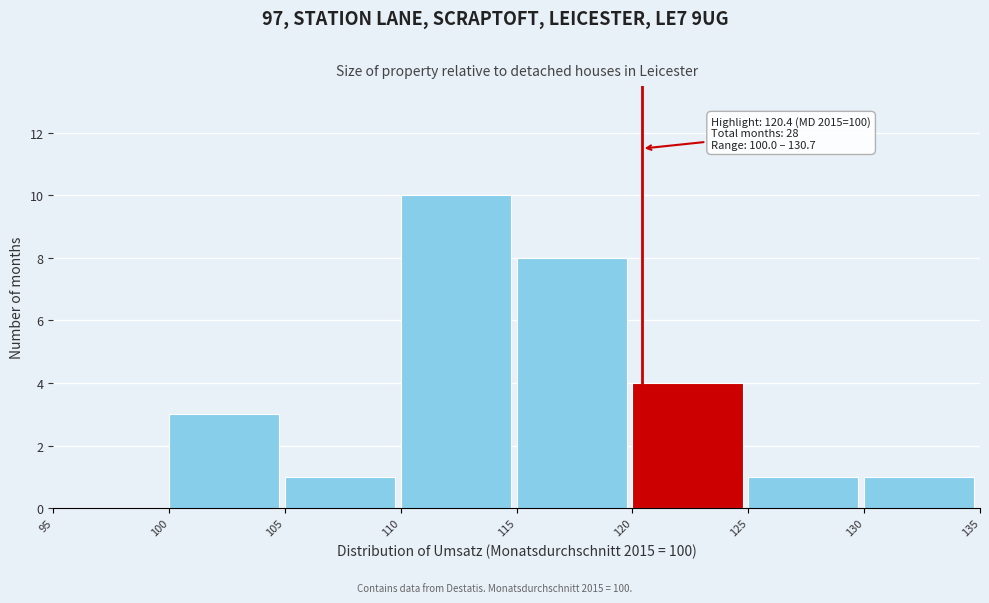

Which range on the x-axis has the tallest bar?

110 to 115